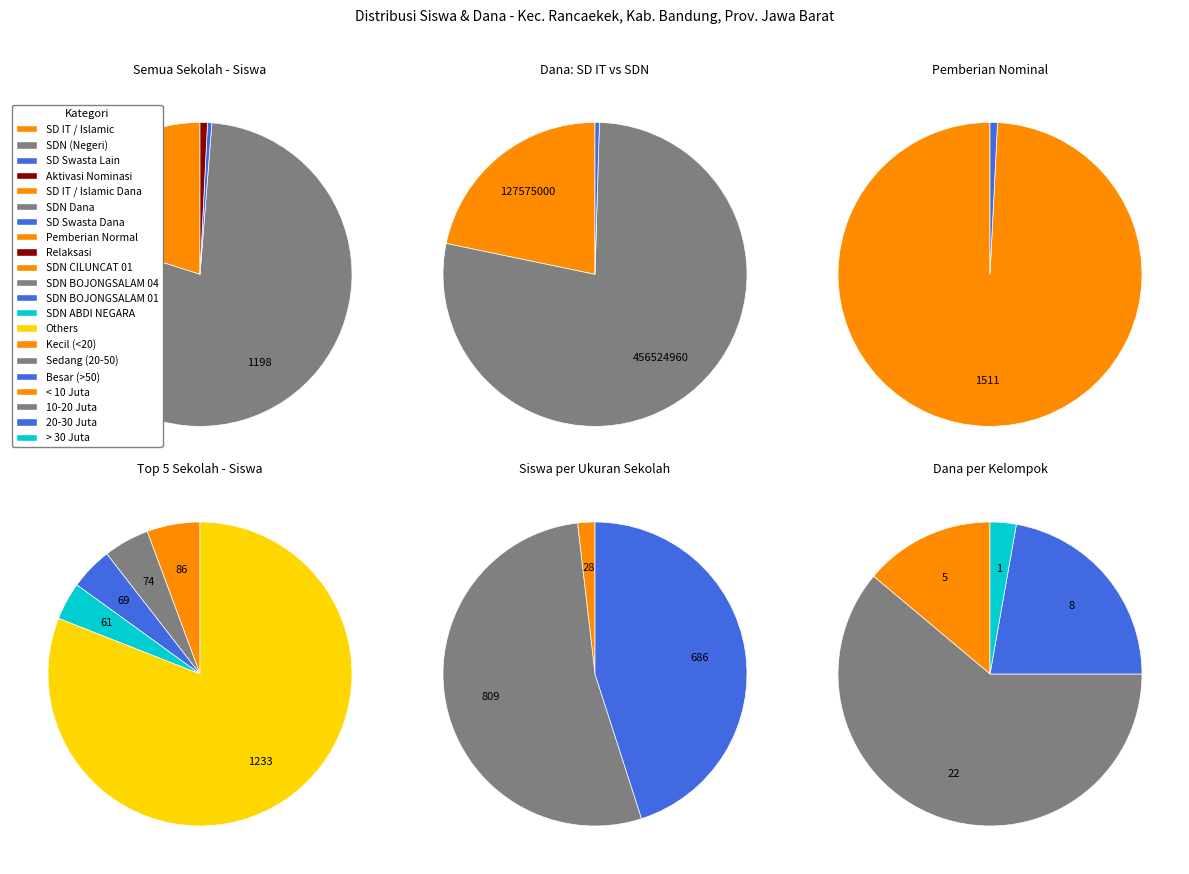

What percentage is the SD IT LUGINA slice, to the nearest percent?

2%